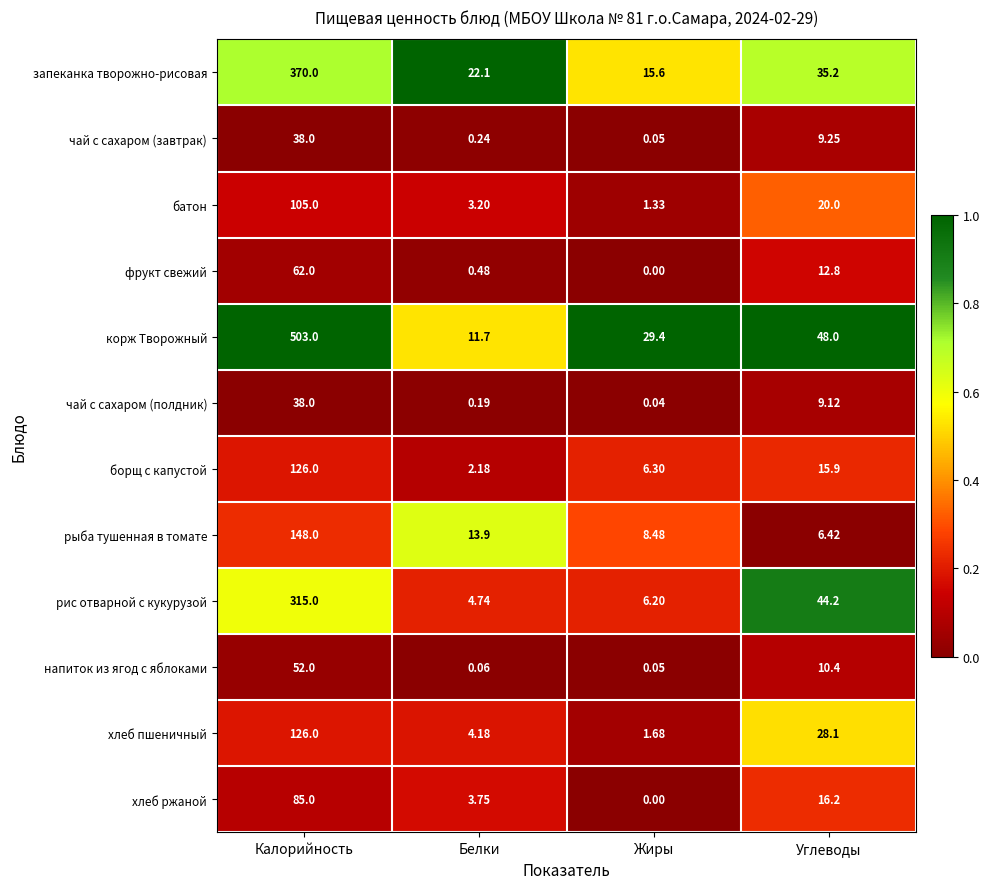

At which category is the sum across all series the highest?

Калорийность